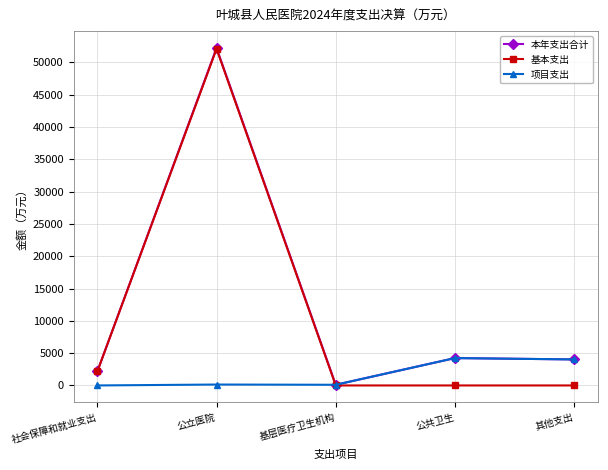

The value of 本年支出合计 at 公立医院 is 52238.4. True or false?

True